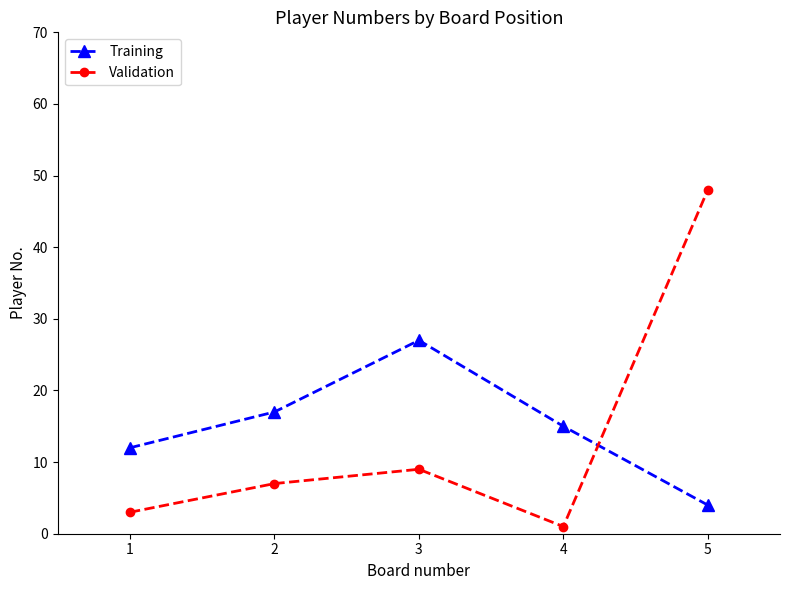

How many interior local peaks does the Validation series have?

1